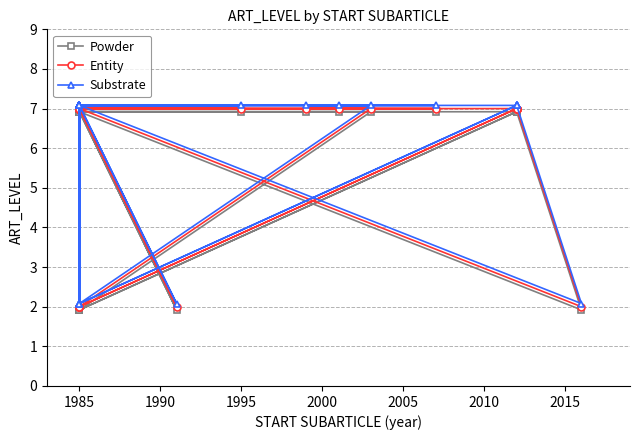

In Powder, how many points are higher than both neighbors (excluding endpoints)?

1